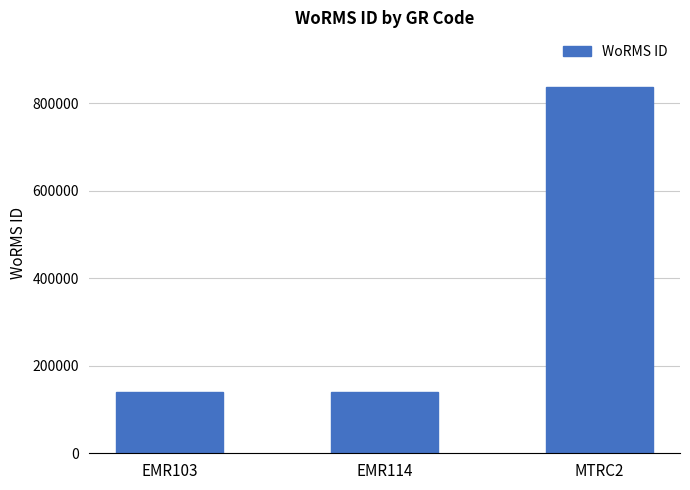

What is the smallest value displayed?

140656